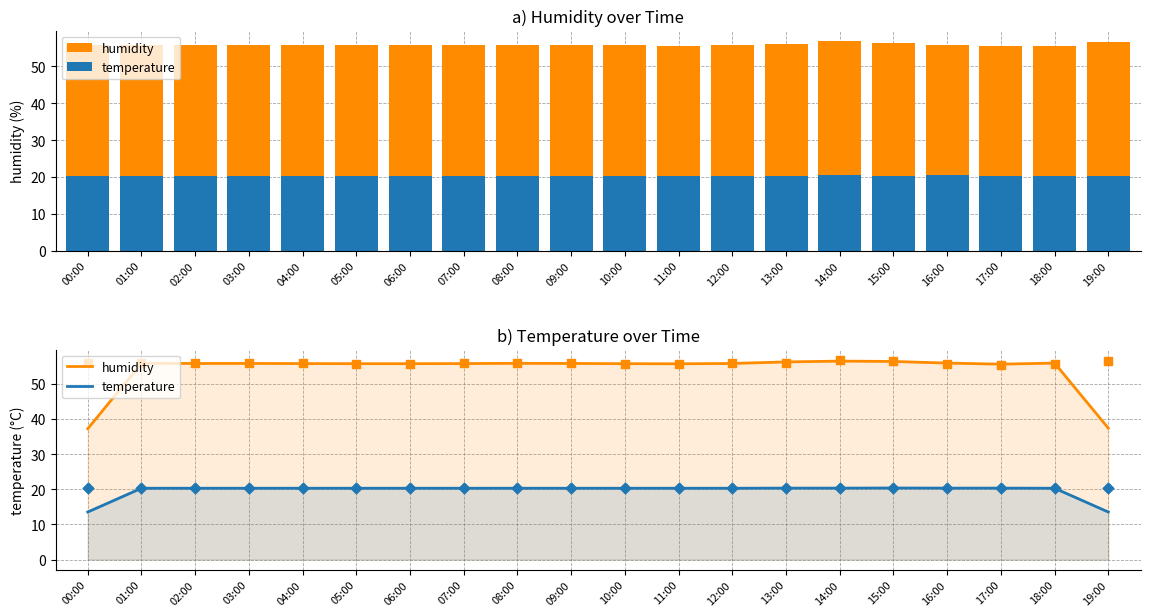

Which series reaches the minimum Y coordinate?

temperature